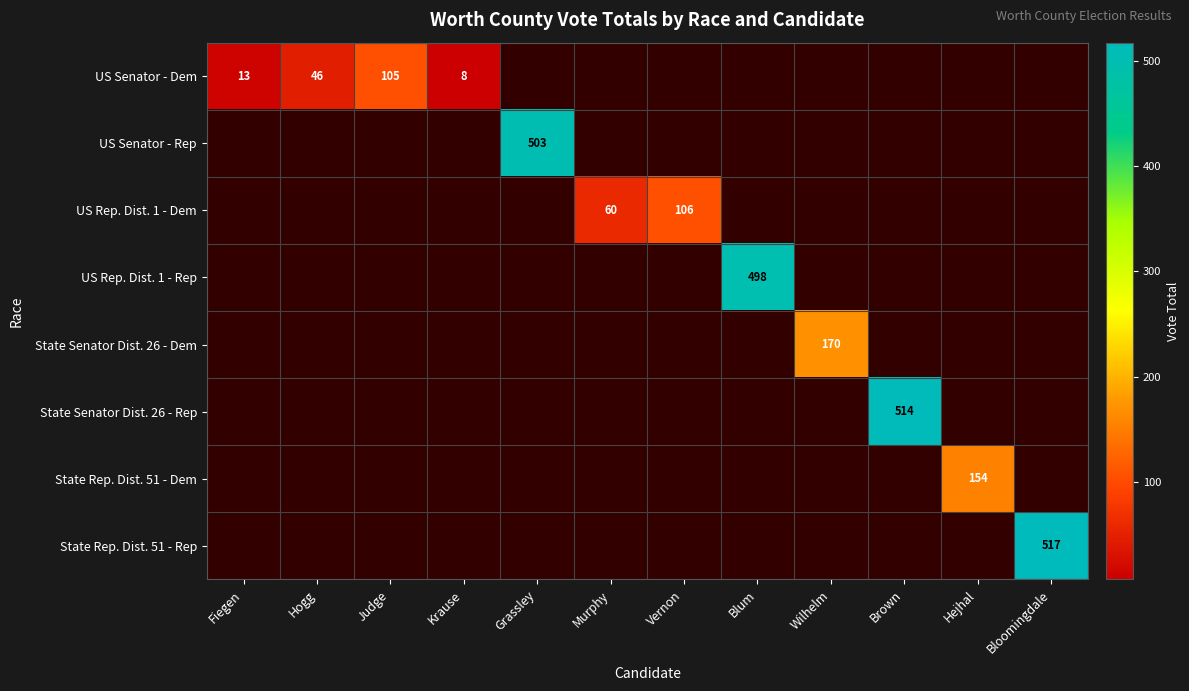

What is the average value of the State Senator Dist. 26 - Rep series?

43